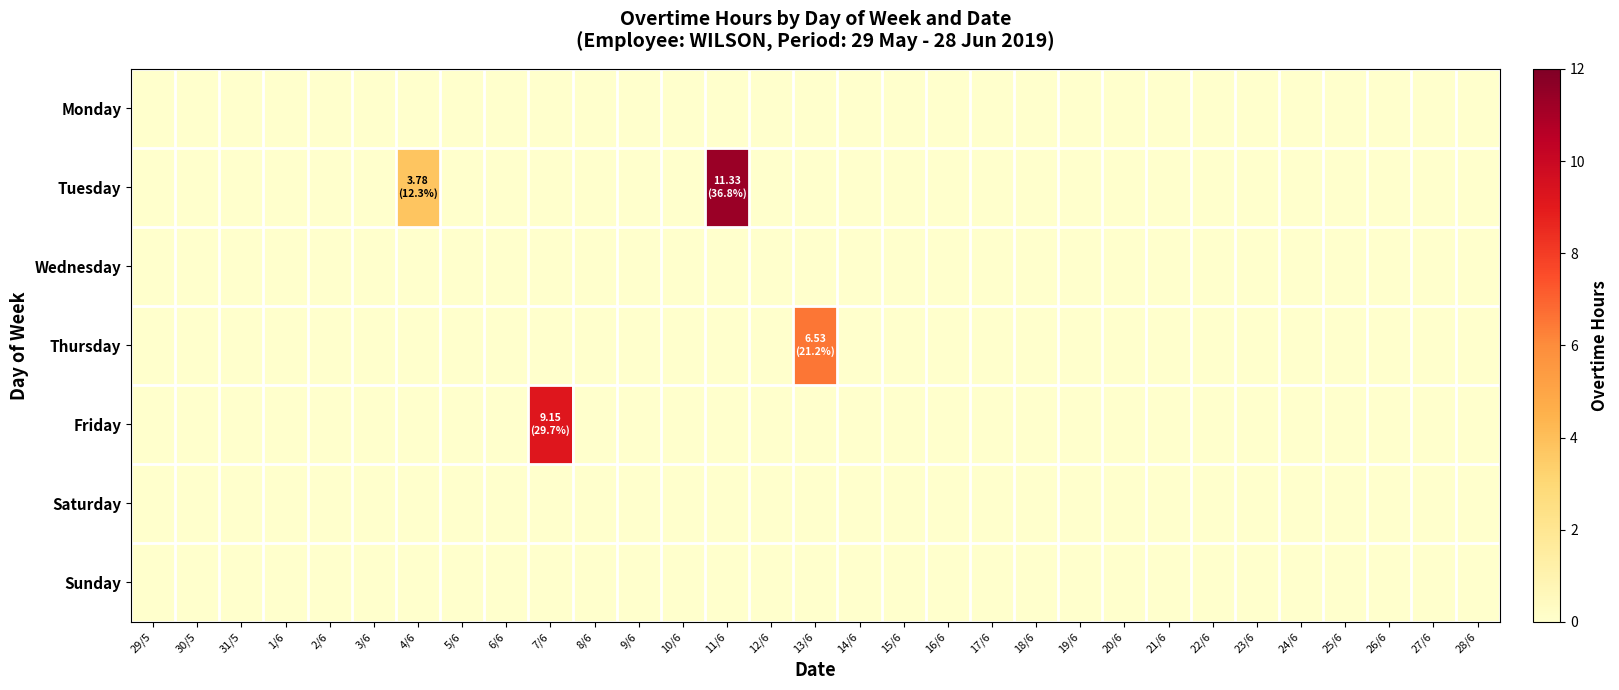

At which category does the chart reach its minimum across all series?

29/5